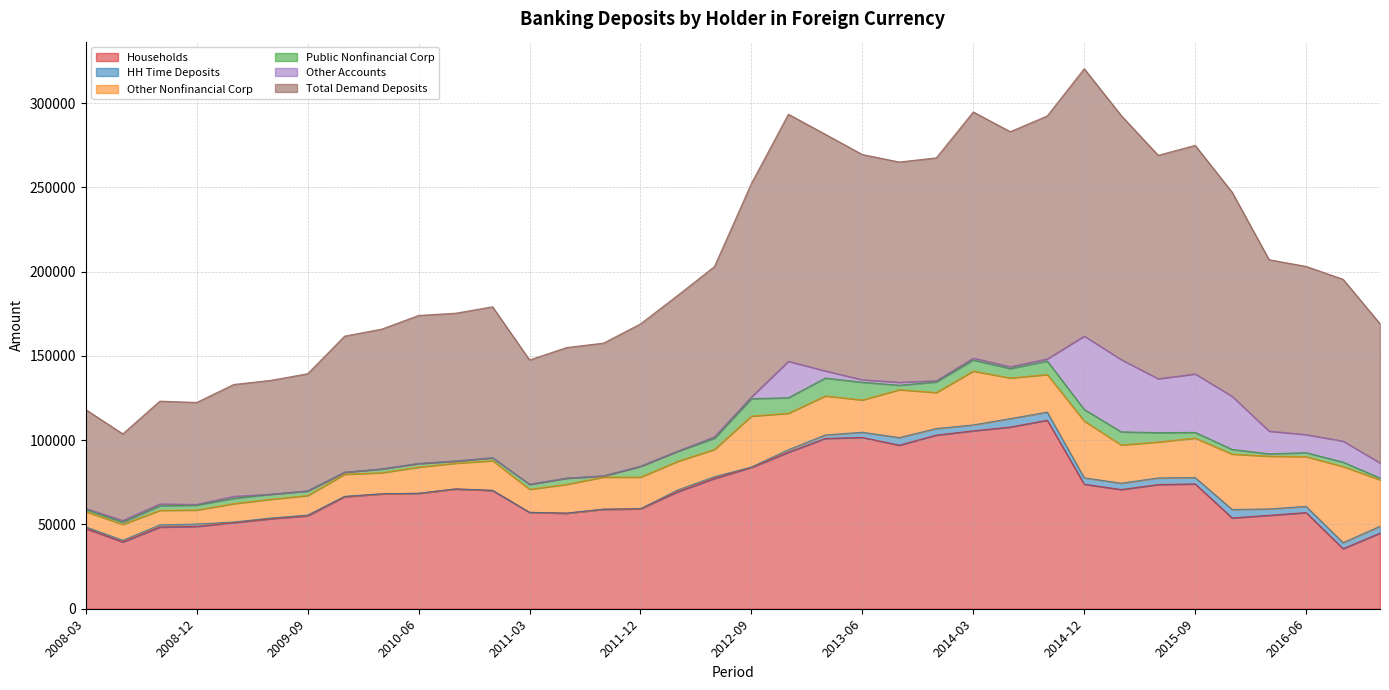

Where is Other Nonfinancial Corp nearest to the value 26742?

2016-12